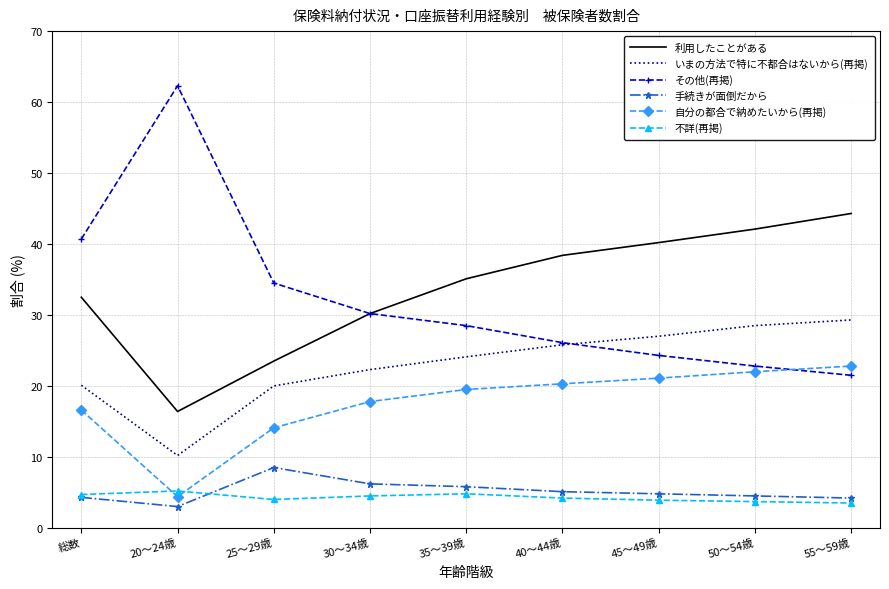

What is the approximate value of 自分の都合で納めたいから(再掲) at 45～49歳?

21.1